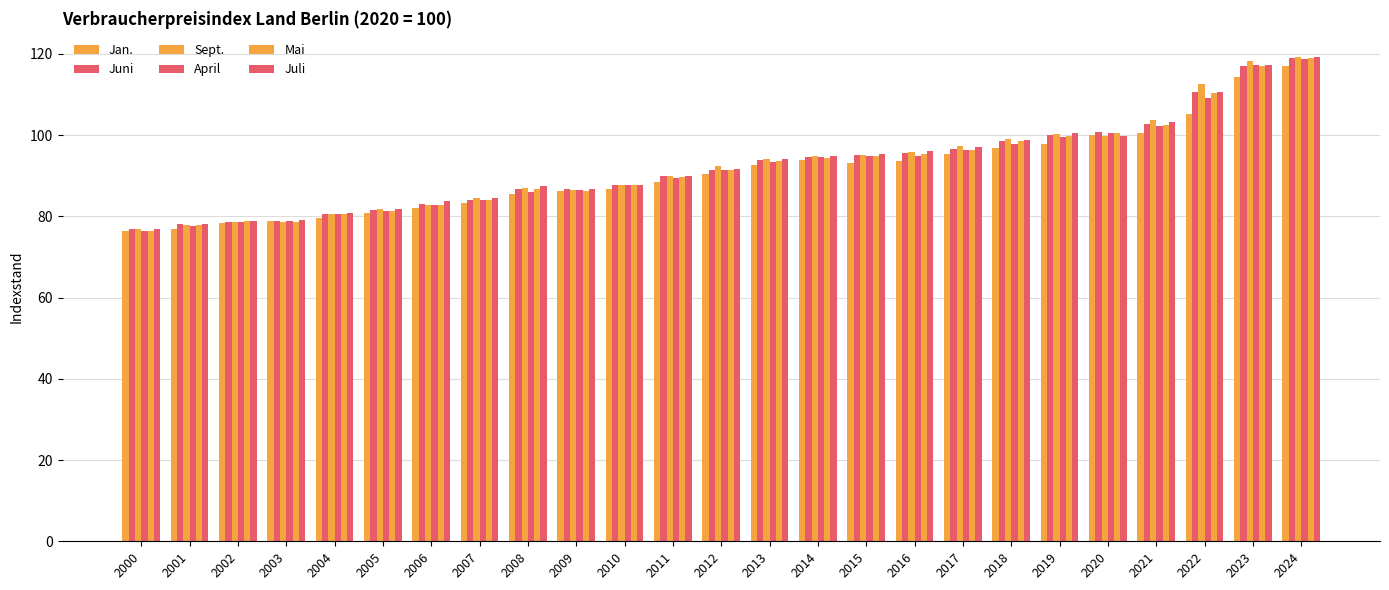

Where does the Sept. series first go above 92?

2012